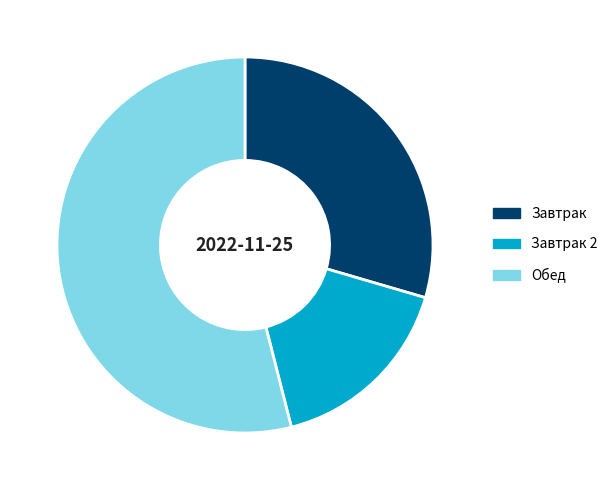

Does any single category account for the majority?

Yes